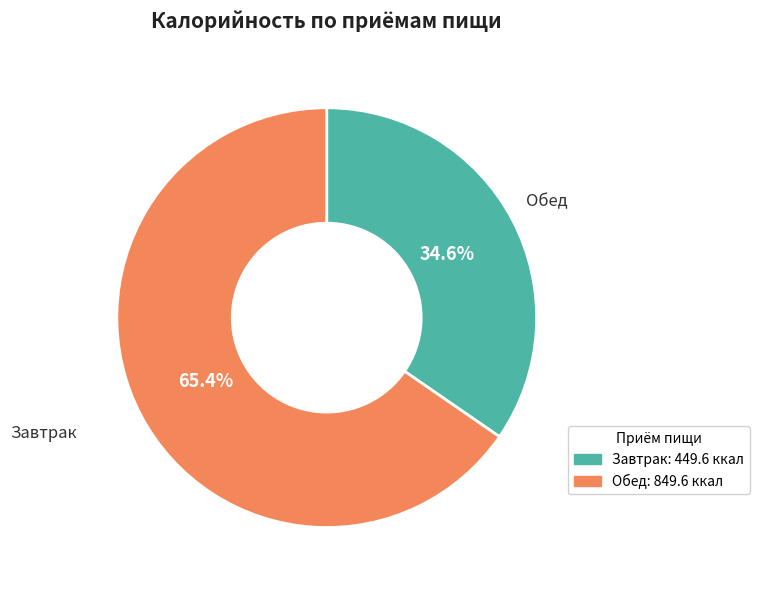

What is the largest slice in the pie chart?

Обед: 849.6 ккал